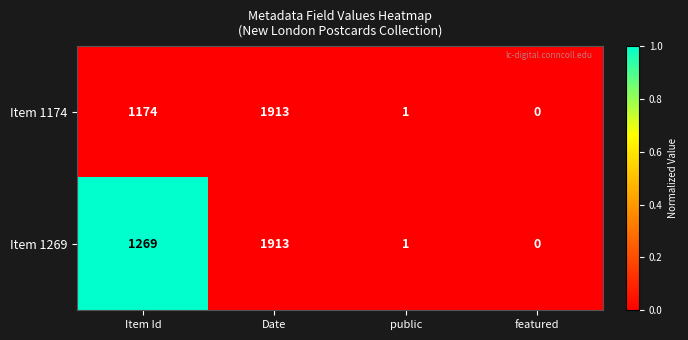

What is the maximum value shown in the chart?

1913